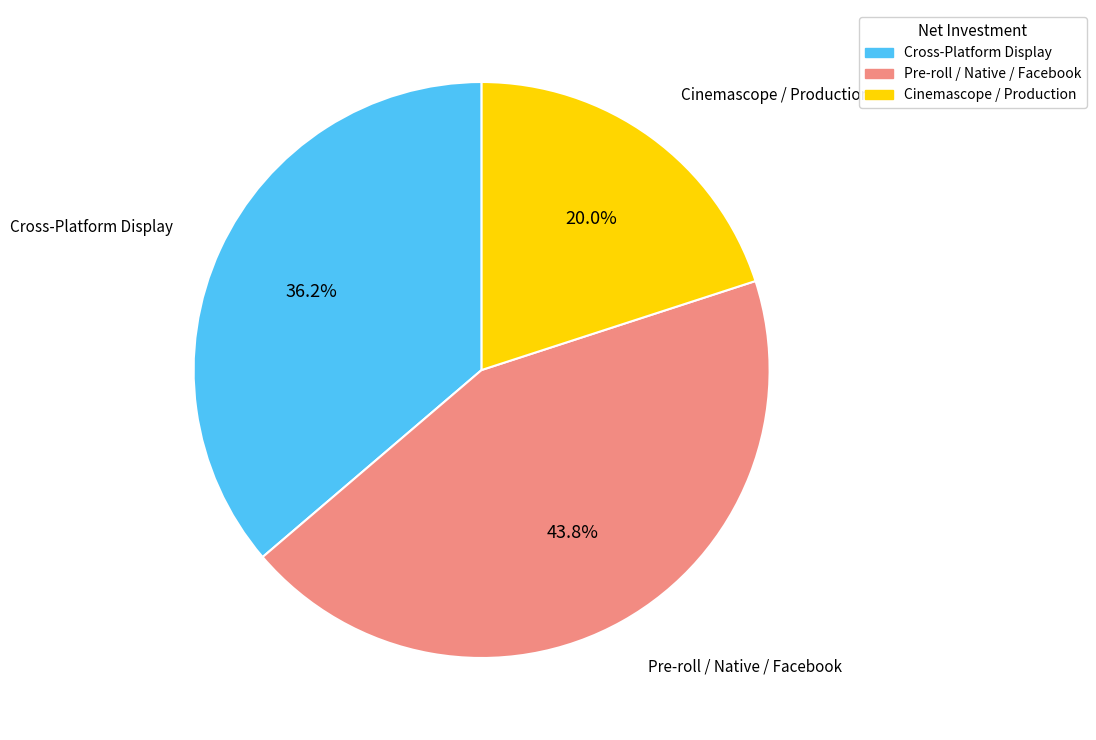

Is there any slice that represents more than half of the pie?

No